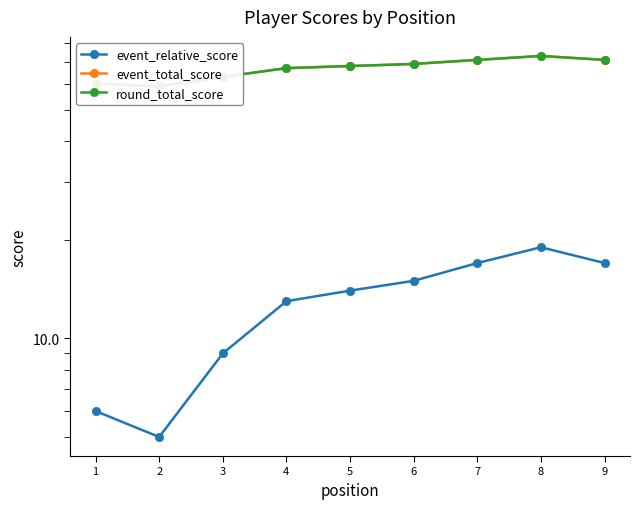

Count the event_total_score values in the range 63 to 71.

6